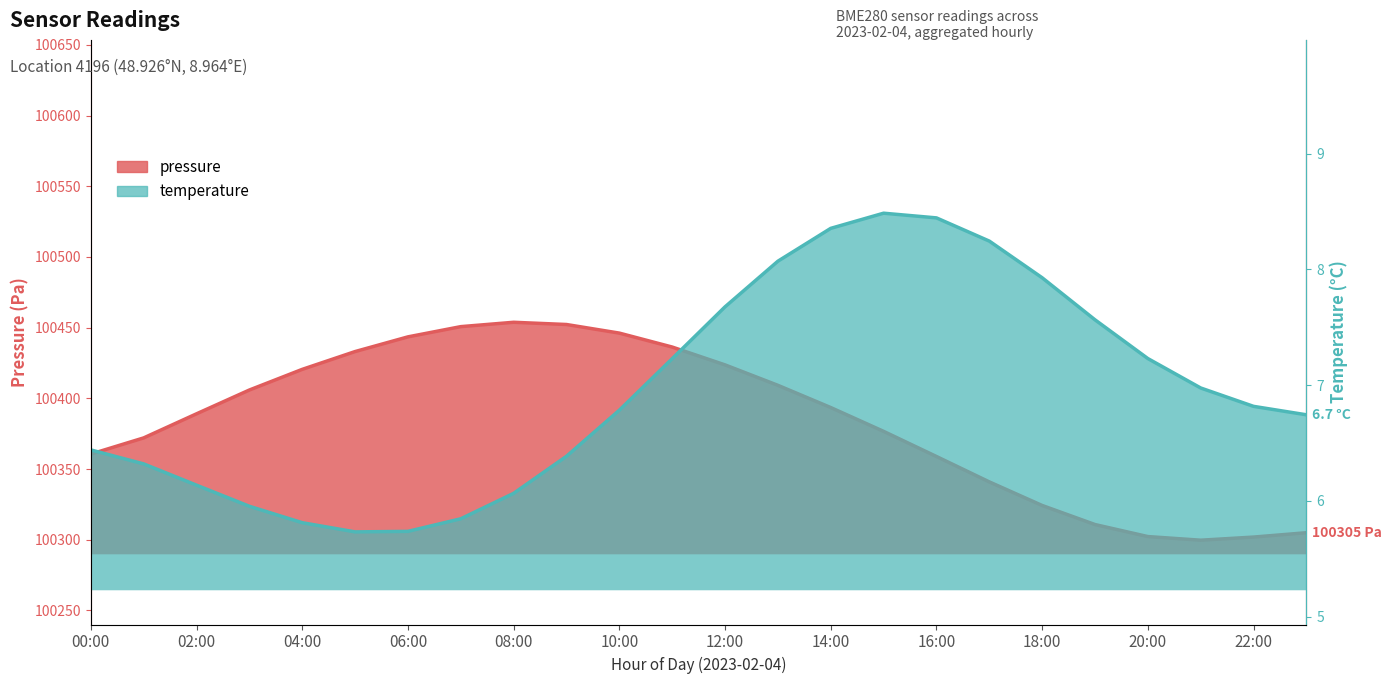

The temperature series shows 5.7 at 17:00. True or false?

False